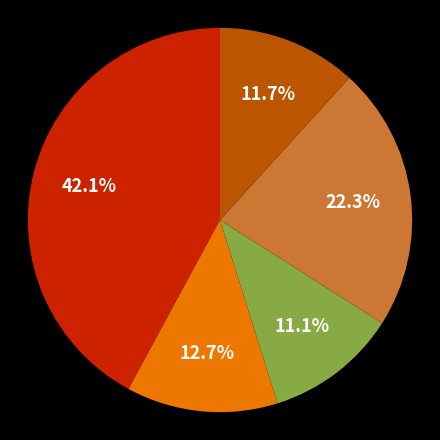

Is there any slice that represents more than half of the pie?

No